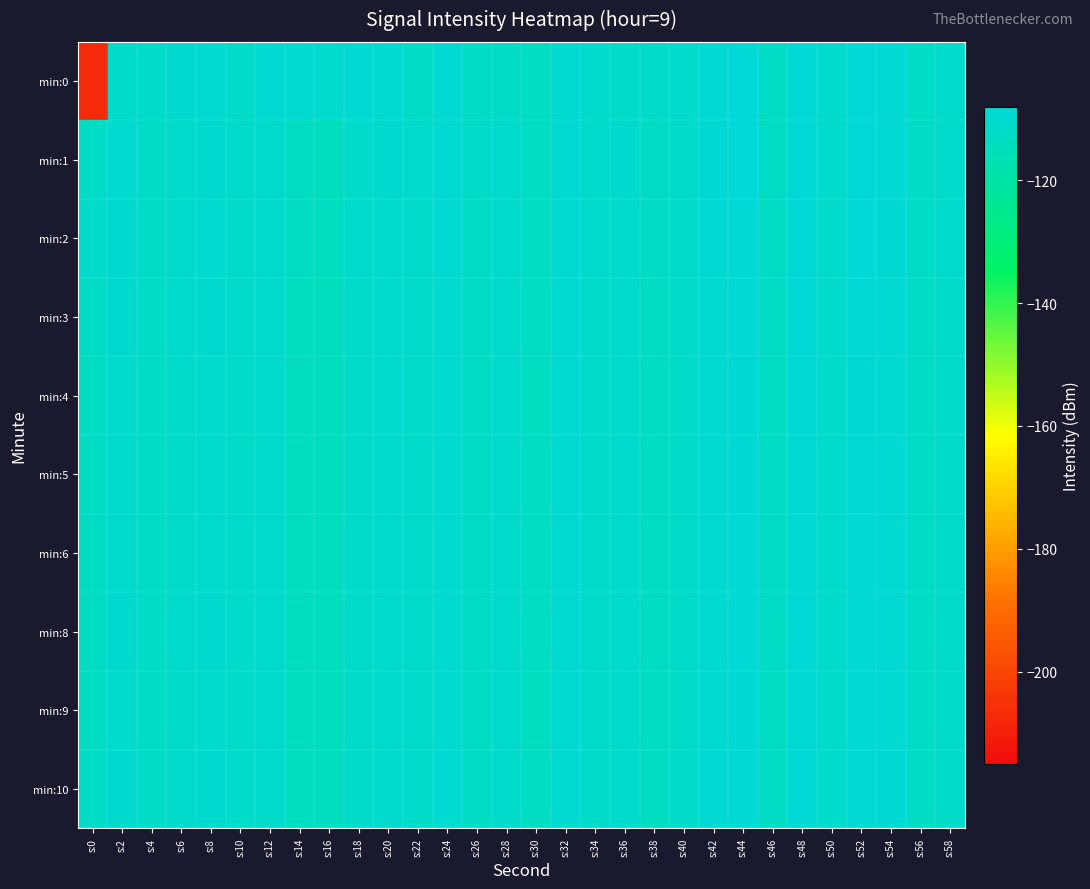

Between s:54 and s:46, which is larger?

s:54